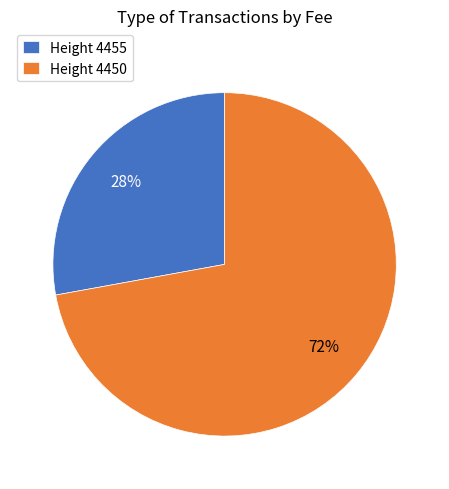

To the nearest percent, what is the average slice percentage?

50%